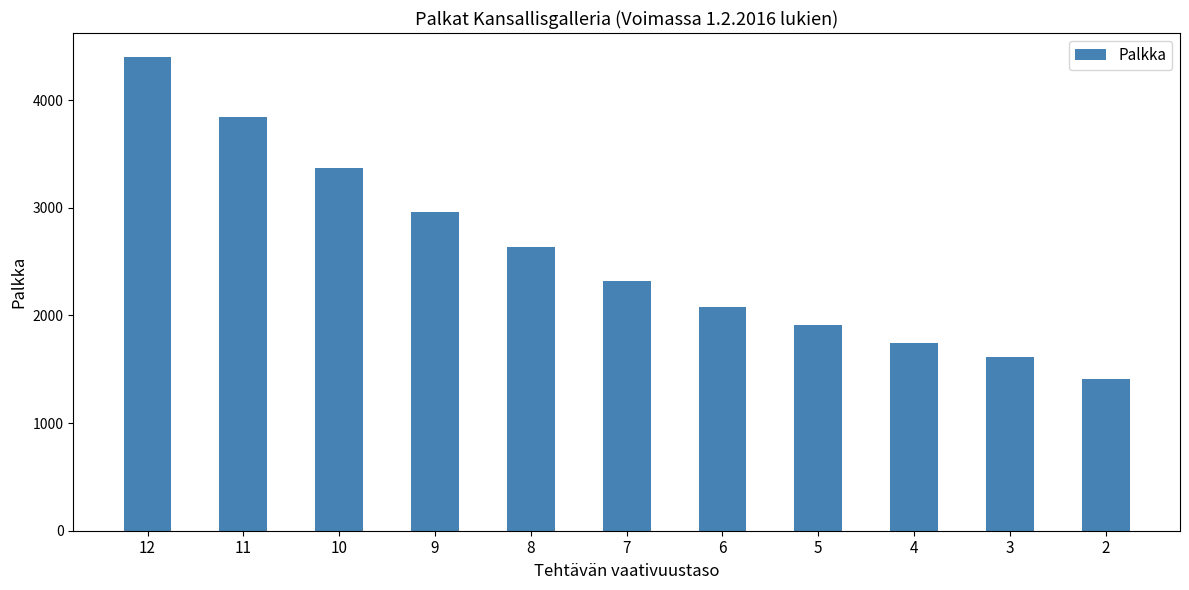

What is the sum of the values at 9 and 12?

7364.0